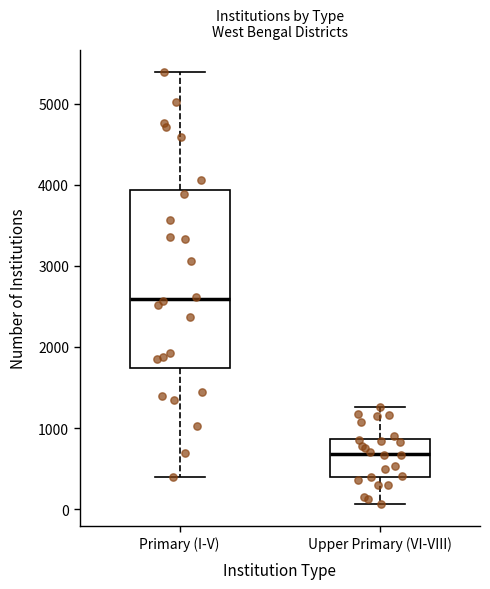

Reading left to right, read every box against the y-axis: the position of its median line, the range the box covers, and the ends of its whiskers. The values are not printed on the chart, so give them approximately, as read against the axis.

Primary (I-V): median 2600, box 1700 to 3900, whiskers 400 to 5400
Upper Primary (VI-VIII): median 700, box 400 to 900, whiskers 100 to 1300